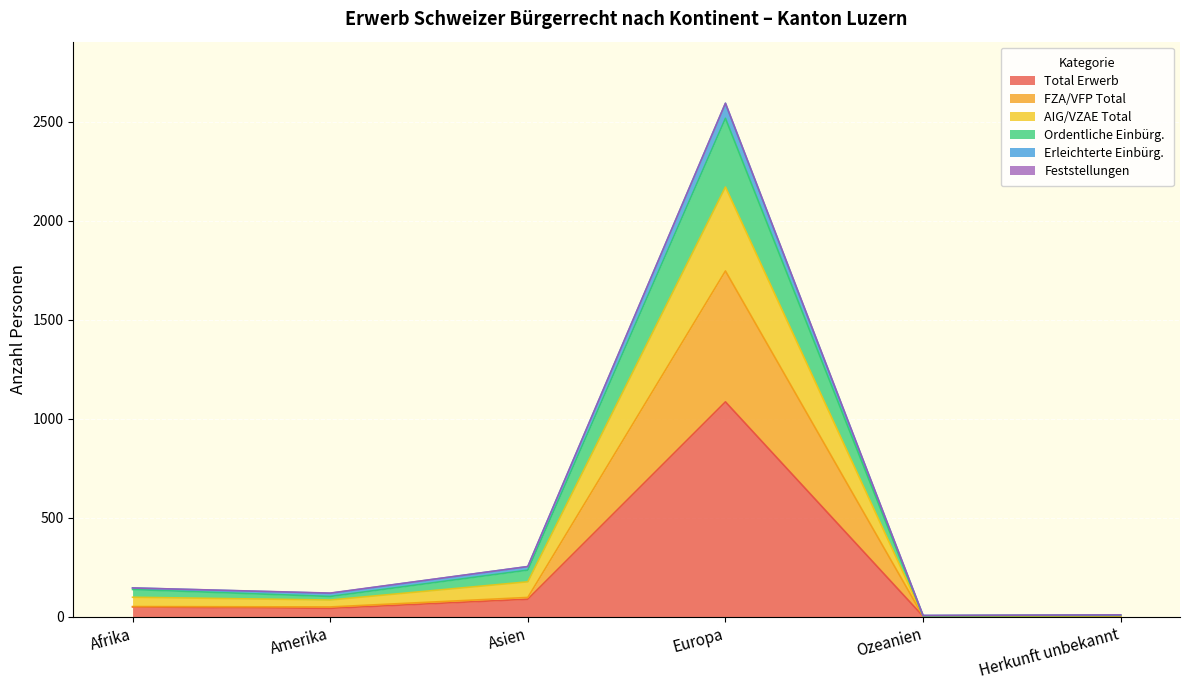

At which label does AIG/VZAE Total reach its peak?

Europa